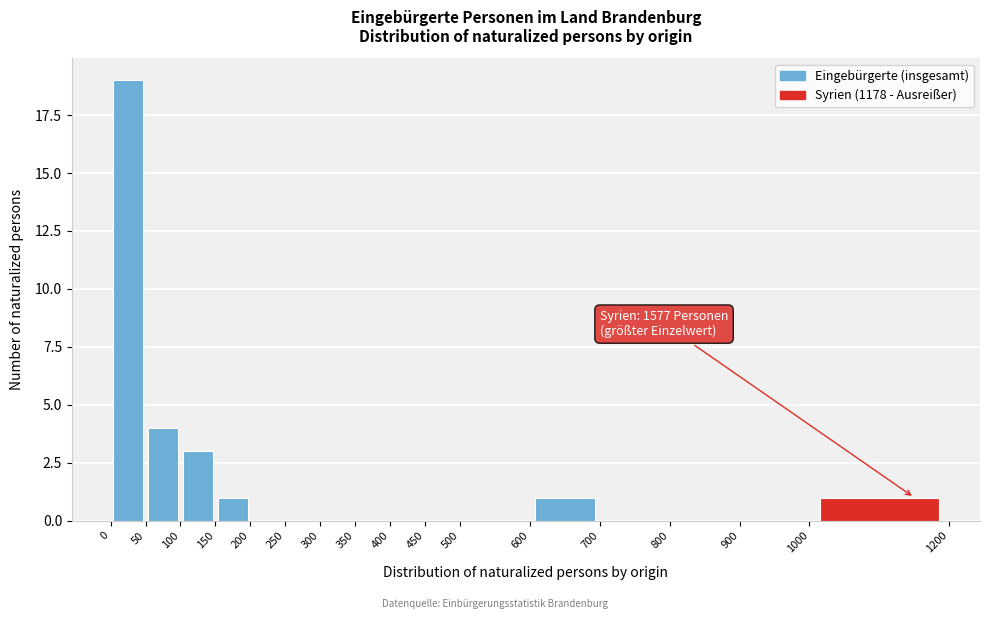

Over which range of the x-axis is the bar tallest?

0 to 50